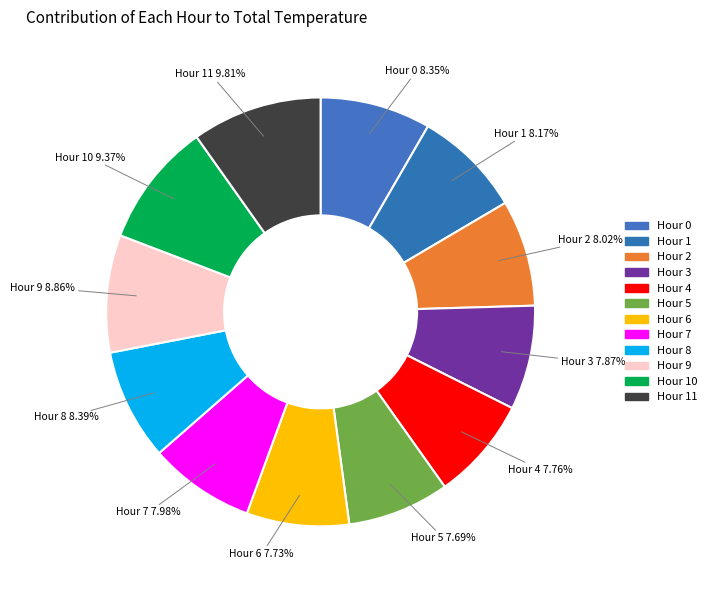

Does any single category account for the majority?

No